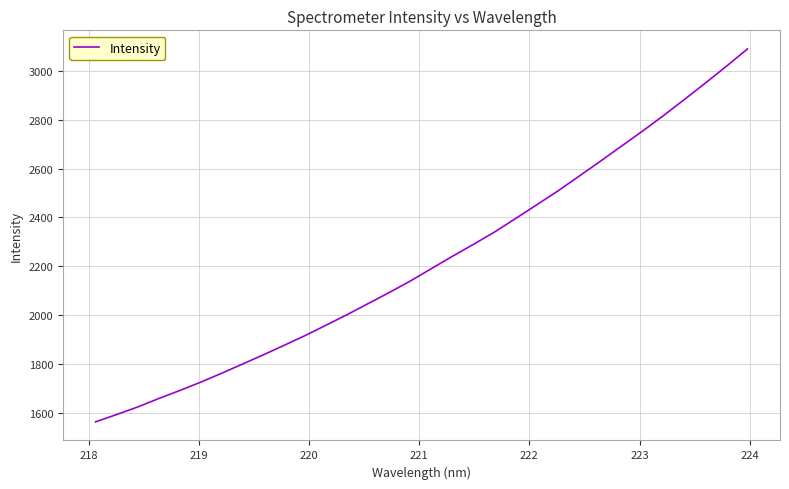

What is the sum of all values?

71142.2